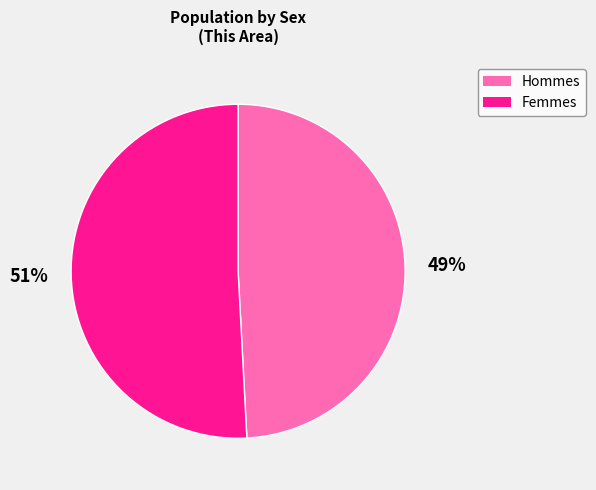

Is there any slice that represents more than half of the pie?

Yes